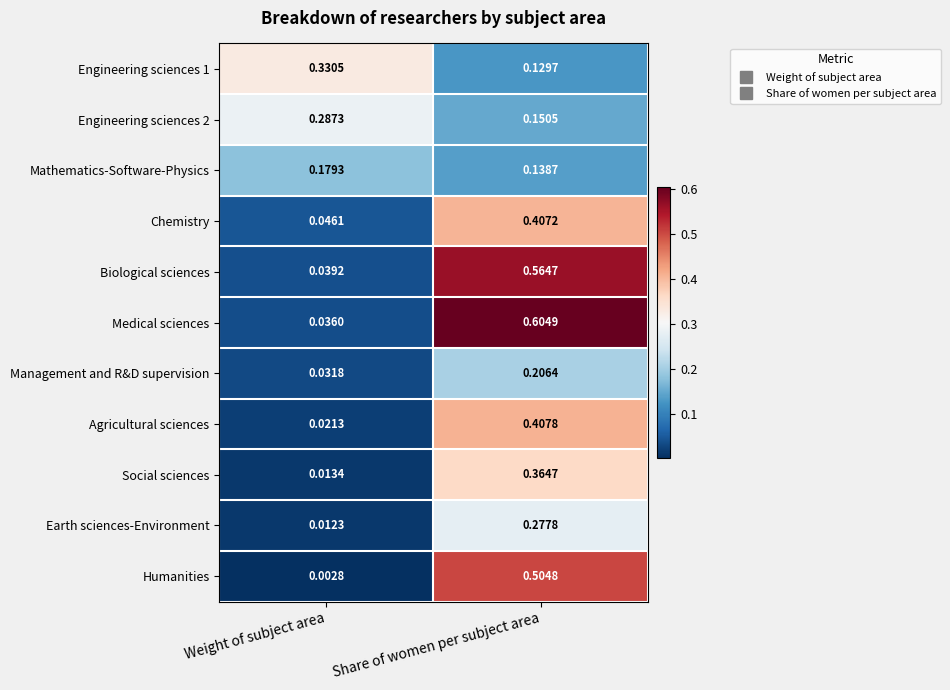

Which series changed the most between Weight of subject area and Share of women per subject area?

Medical sciences